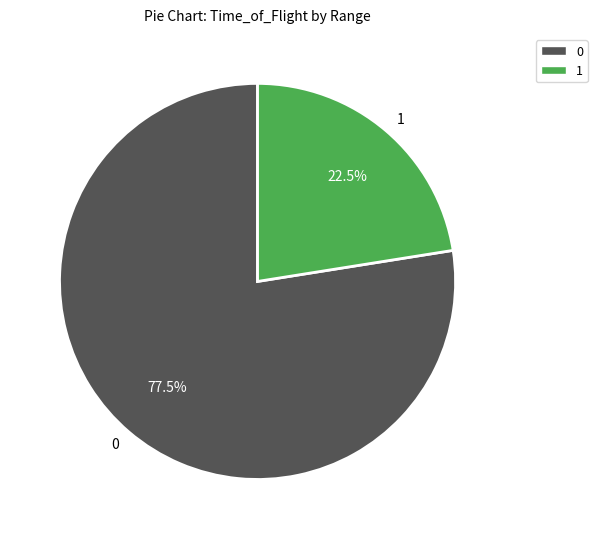

Rank the categories by value from lowest to highest.

1, 0